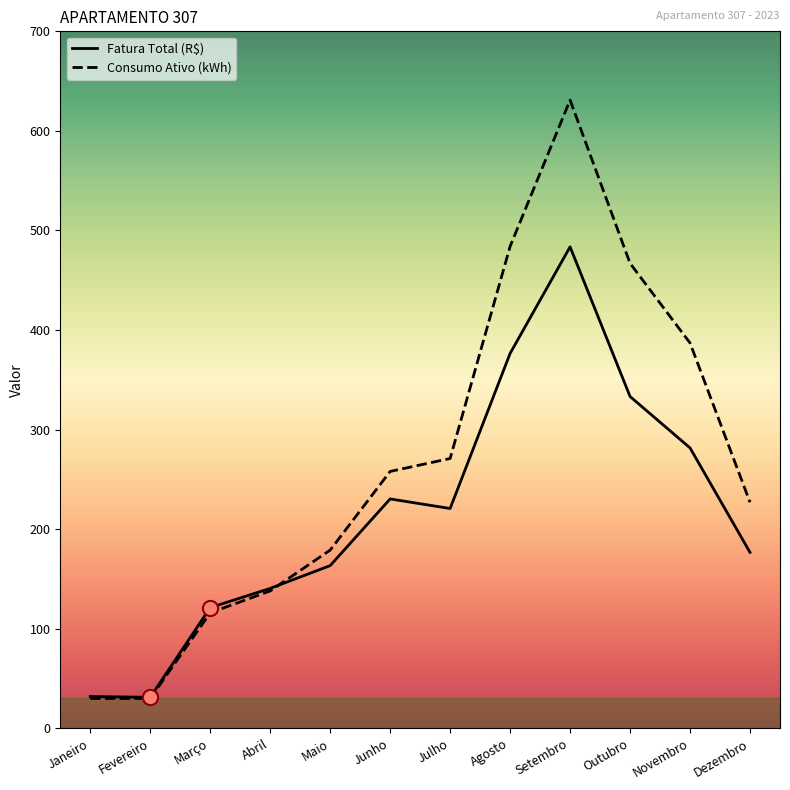

What is the difference between the highest and lowest values at Julho?

50.2